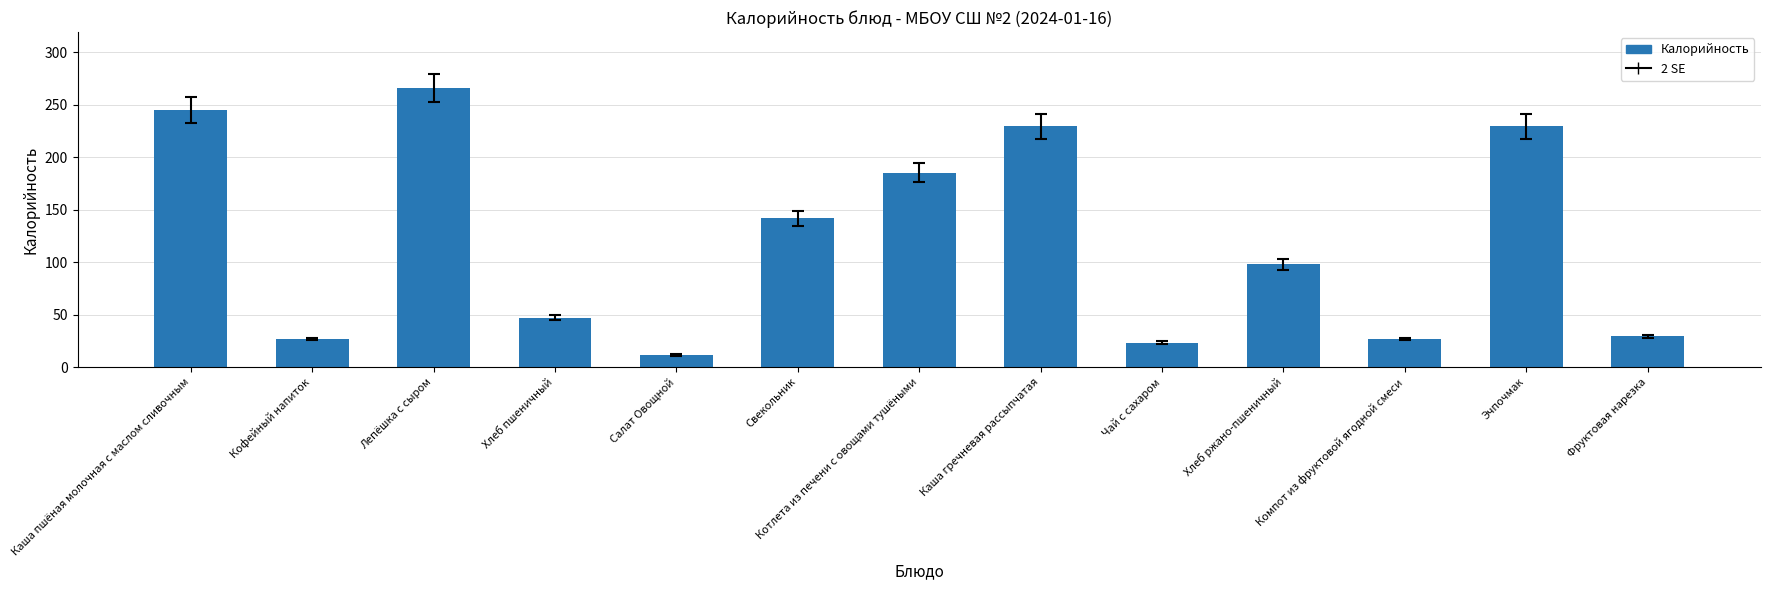

What is the label of the 13th bar from the left?

Фруктовая нарезка